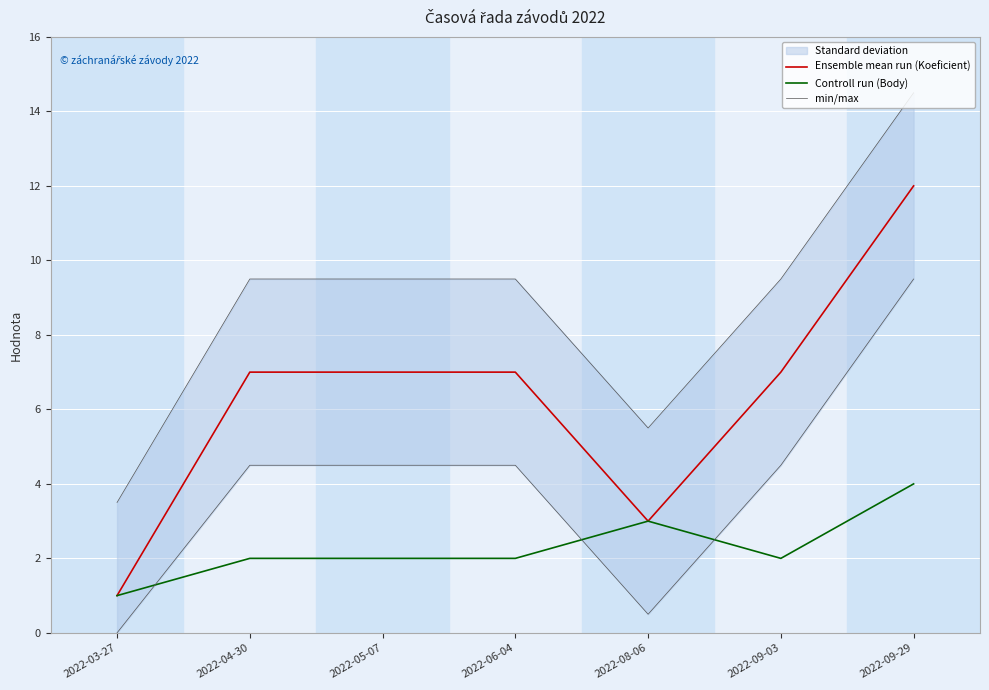

The min/max series shows 9.5 at 2022-04-30. True or false?

True